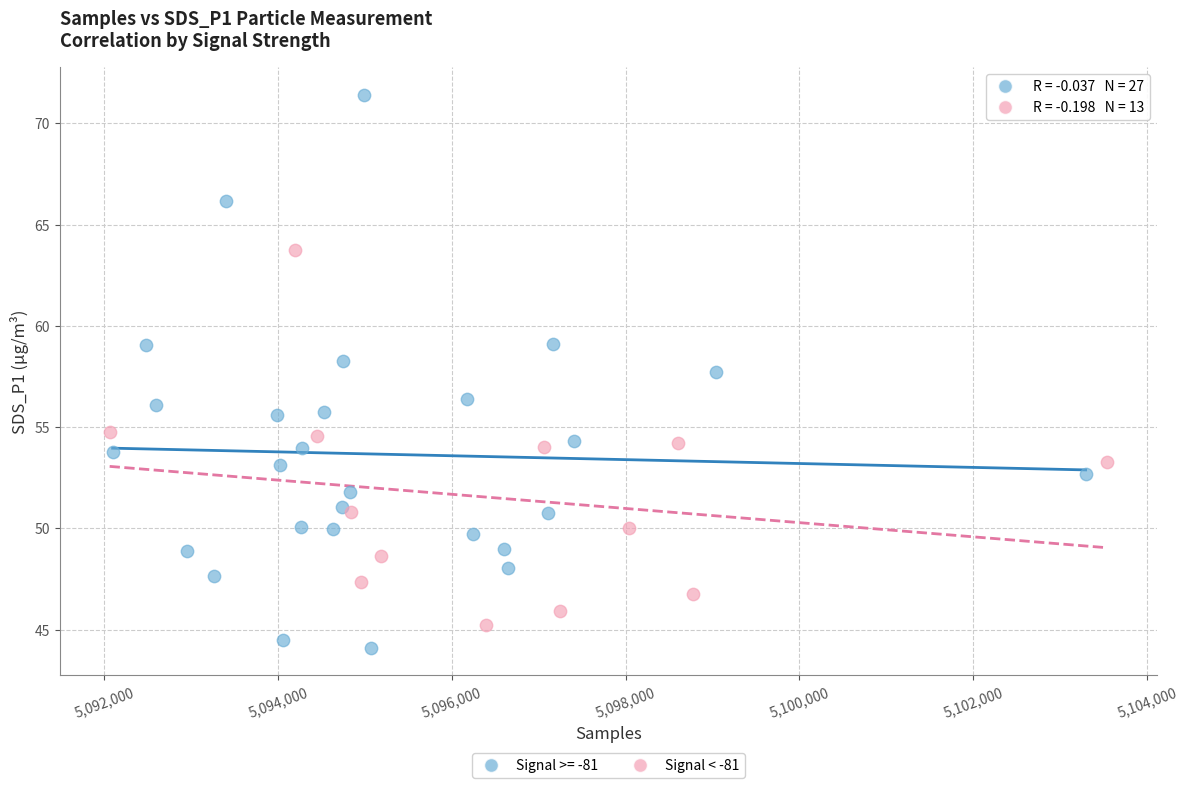

Which series contains the highest Y value?

Signal >= -81